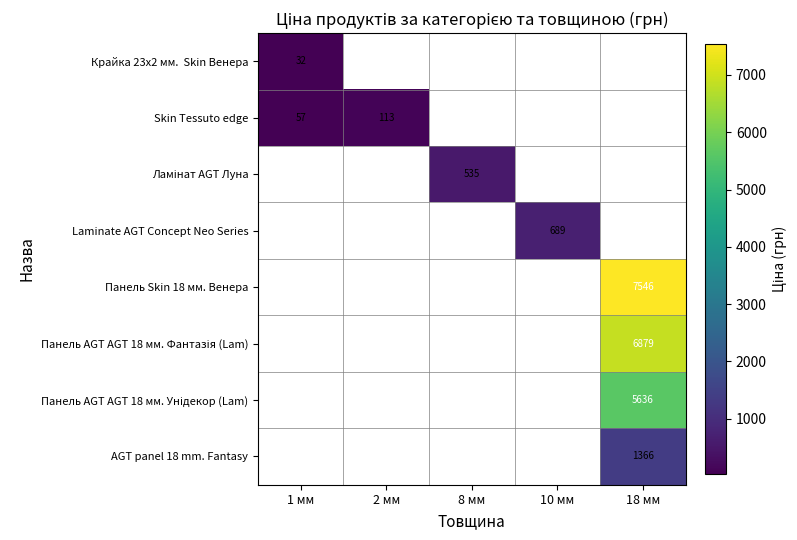

Which series has the widest spread of values?

Skin Tessuto edge